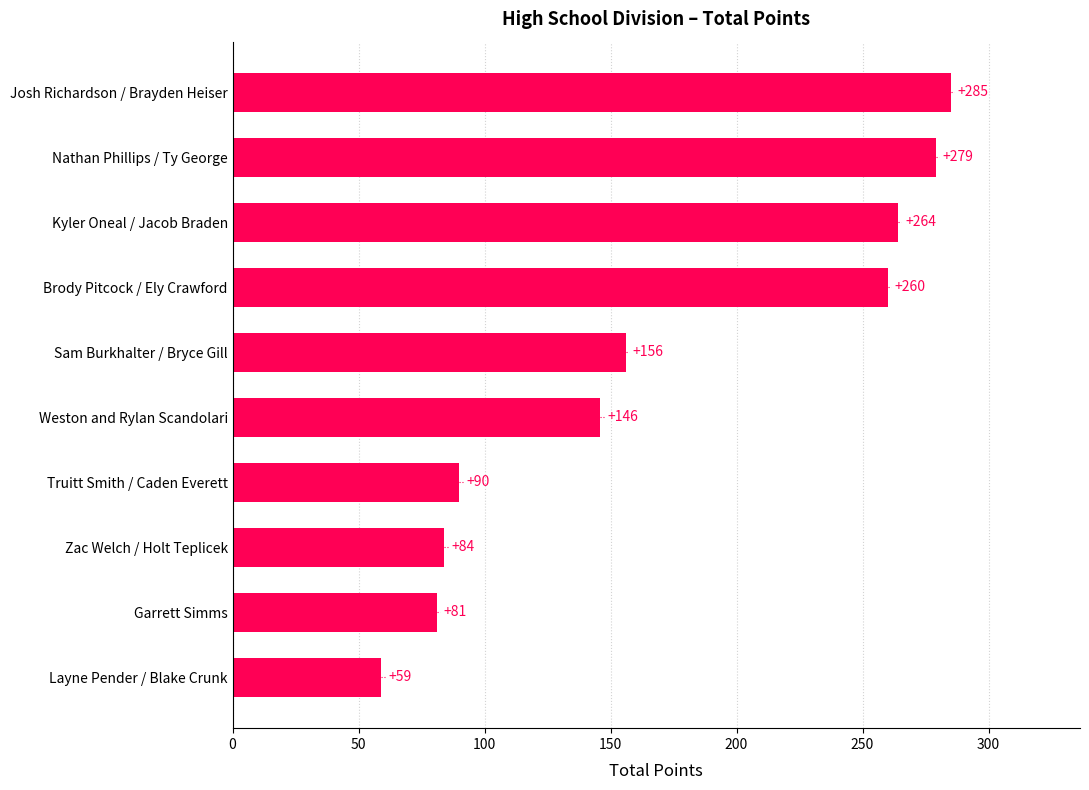

What is the maximum value shown in the chart?

285